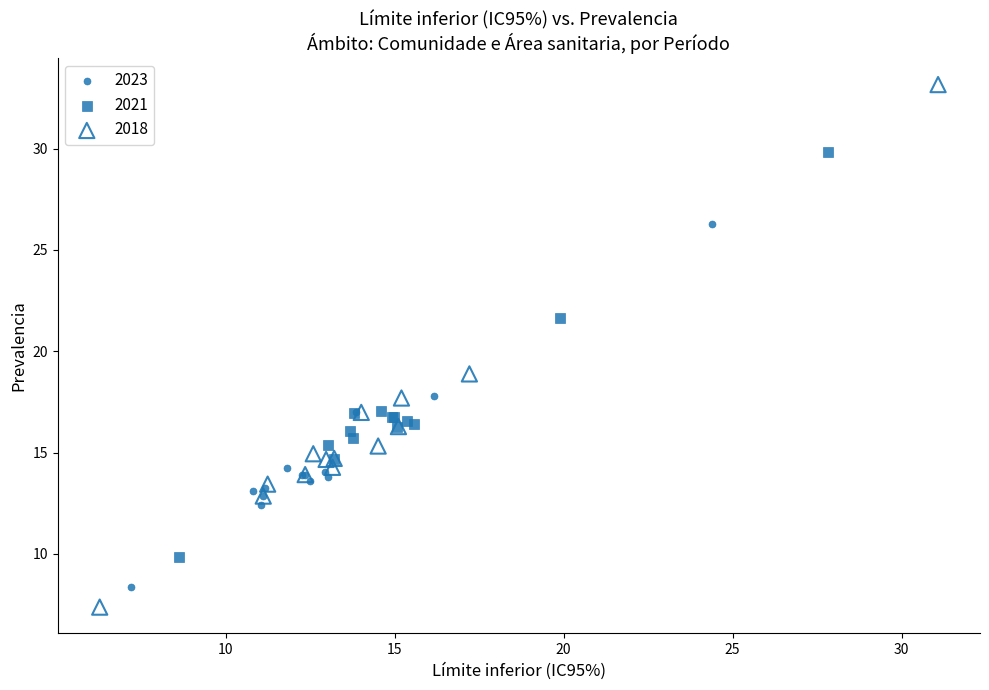

Which series reaches the maximum Y coordinate?

2018